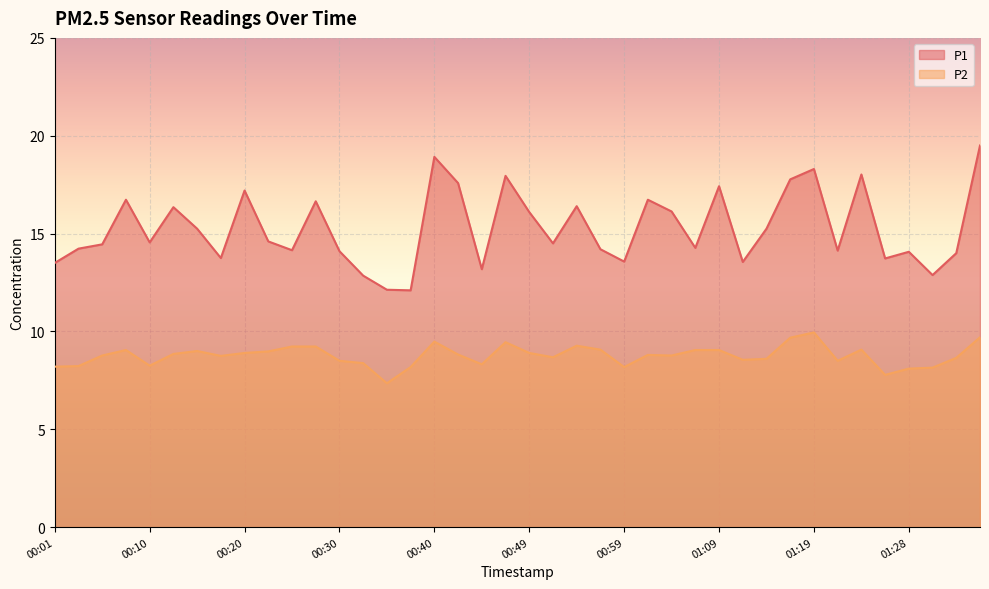

Which series has the largest total across all categories?

P1